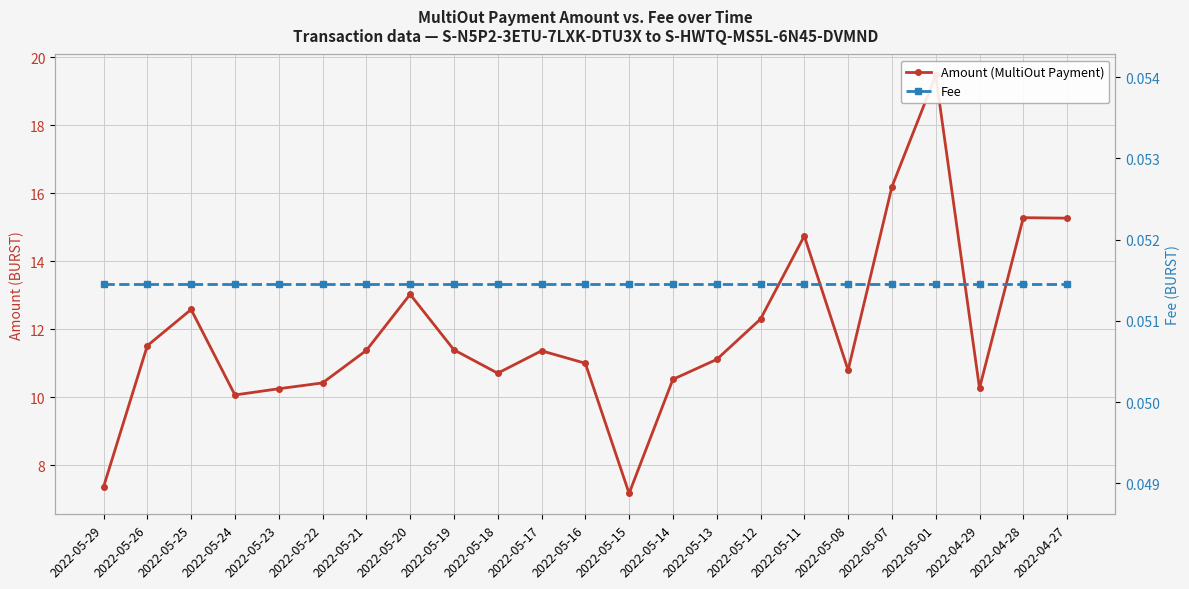

True or false: Fee and Amount (MultiOut Payment) cross at least once.

False